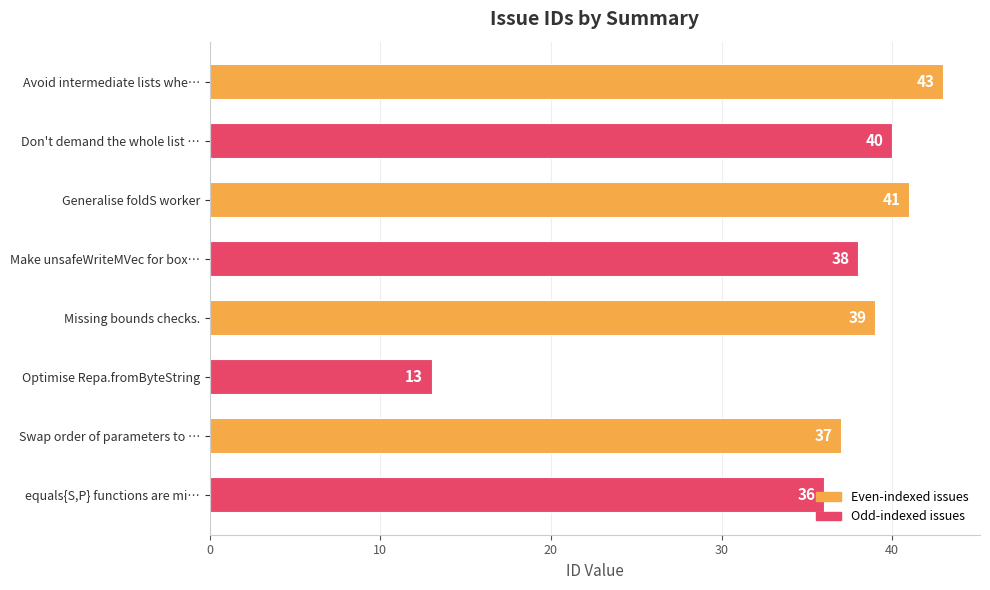

Where is the data nearest to the value 28?

equals{S,P} functions are mi…